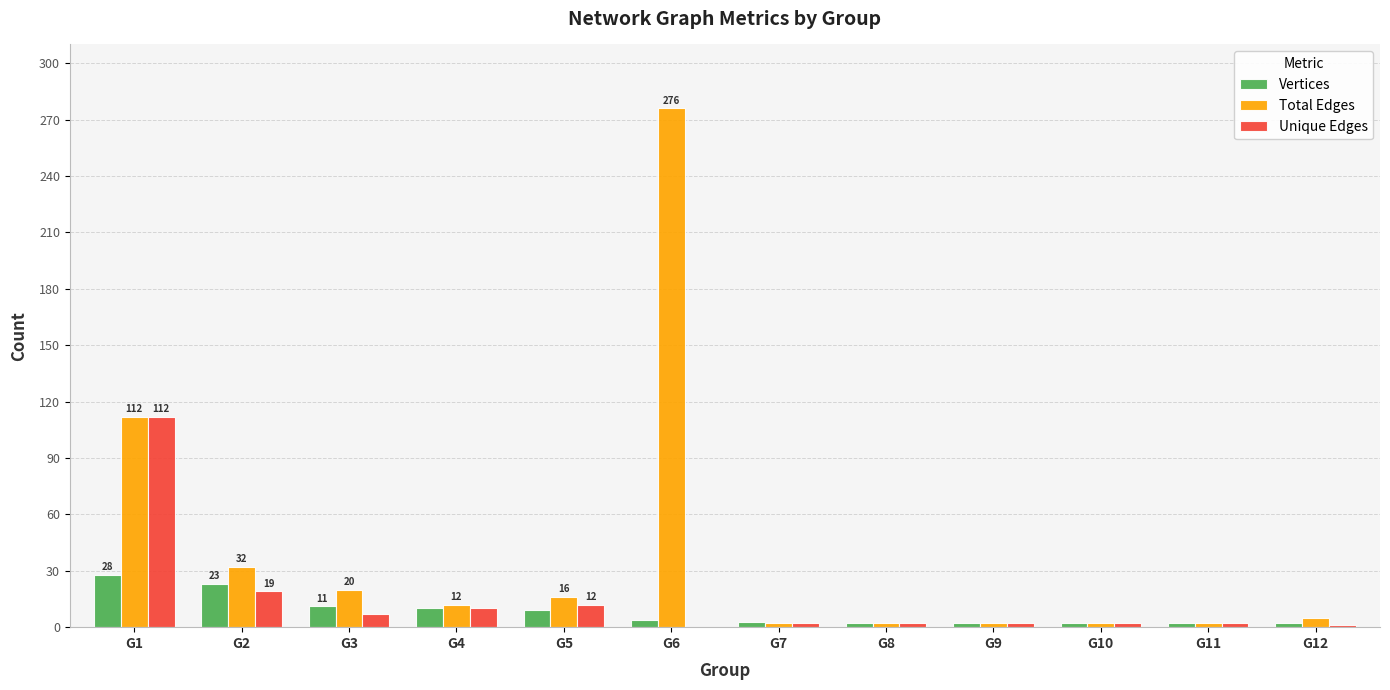

Which series changed the most between G1 and G6?

Total Edges